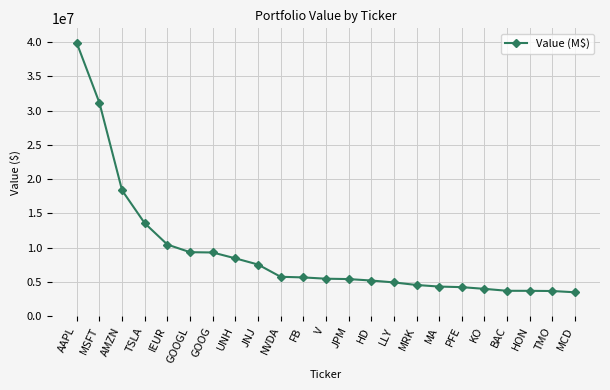

Where is the data nearest to the value 21677000?

AMZN